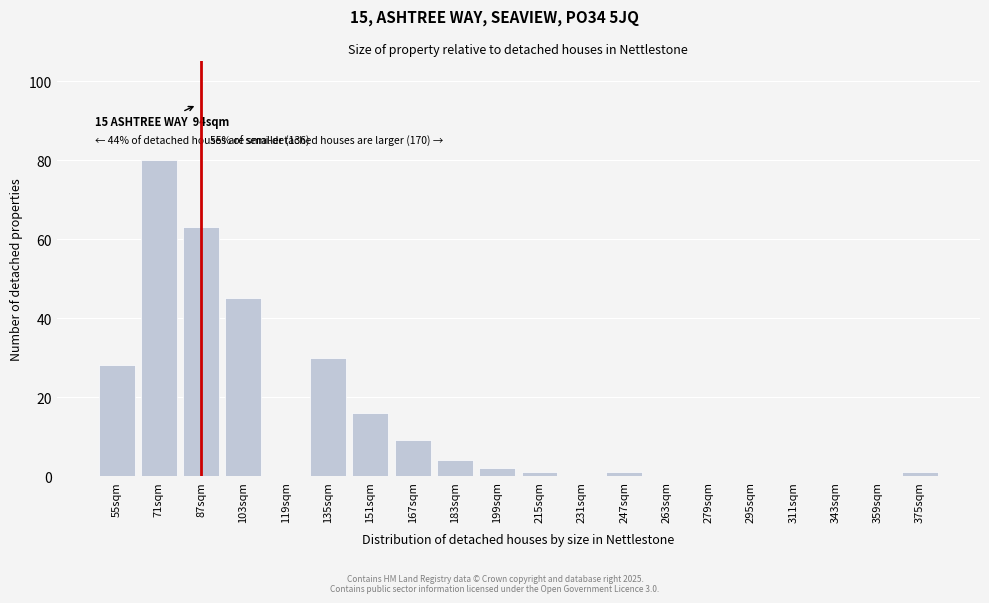

Reading right to left, what are all the values shown in this chart?

375sqm=1	359sqm=0	343sqm=0	311sqm=0	295sqm=0	279sqm=0	263sqm=0	247sqm=1	231sqm=0	215sqm=1	199sqm=2	183sqm=4	167sqm=9	151sqm=16	135sqm=30	119sqm=0	103sqm=45	87sqm=63	71sqm=80	55sqm=28